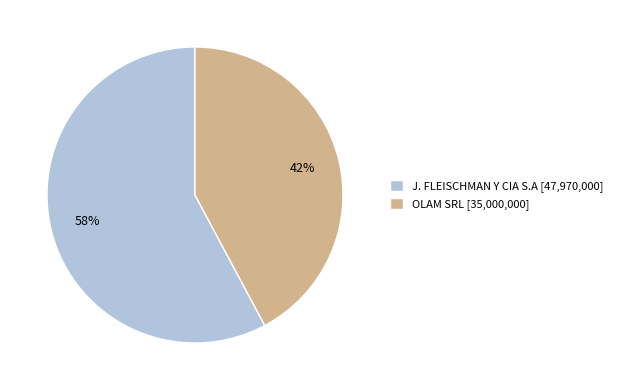

Rank the categories by value from highest to lowest.

J. FLEISCHMAN Y CIA S.A, OLAM SRL